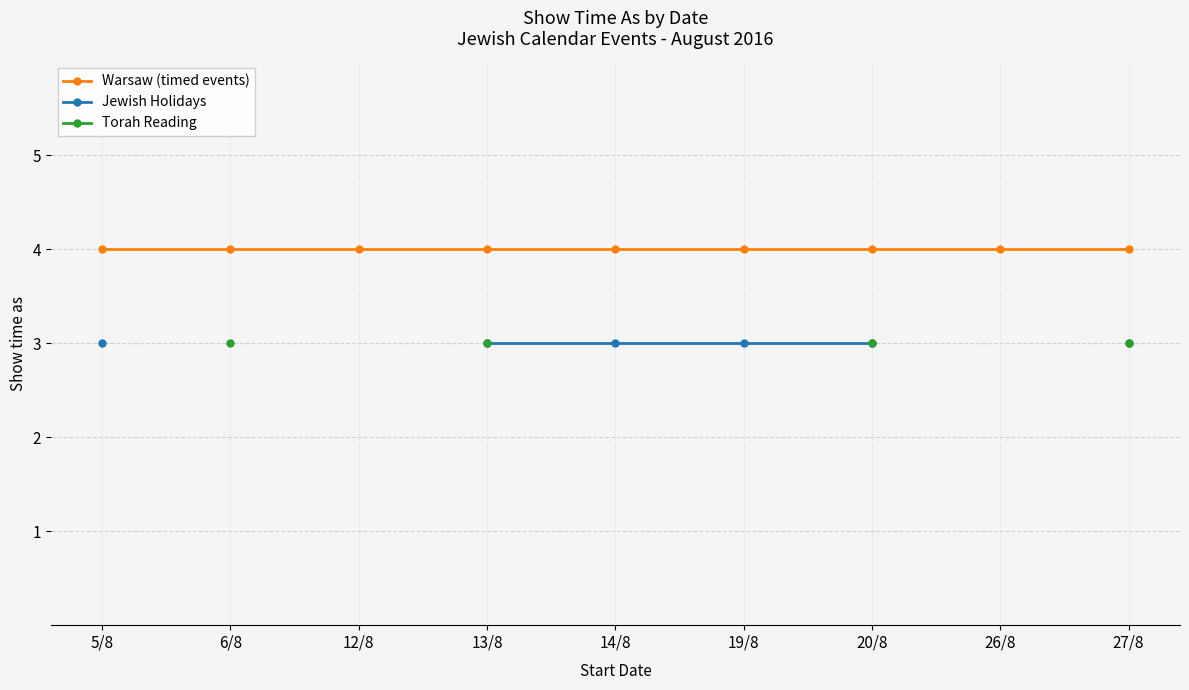

Which has a higher value, 20/8 or 19/8?

20/8